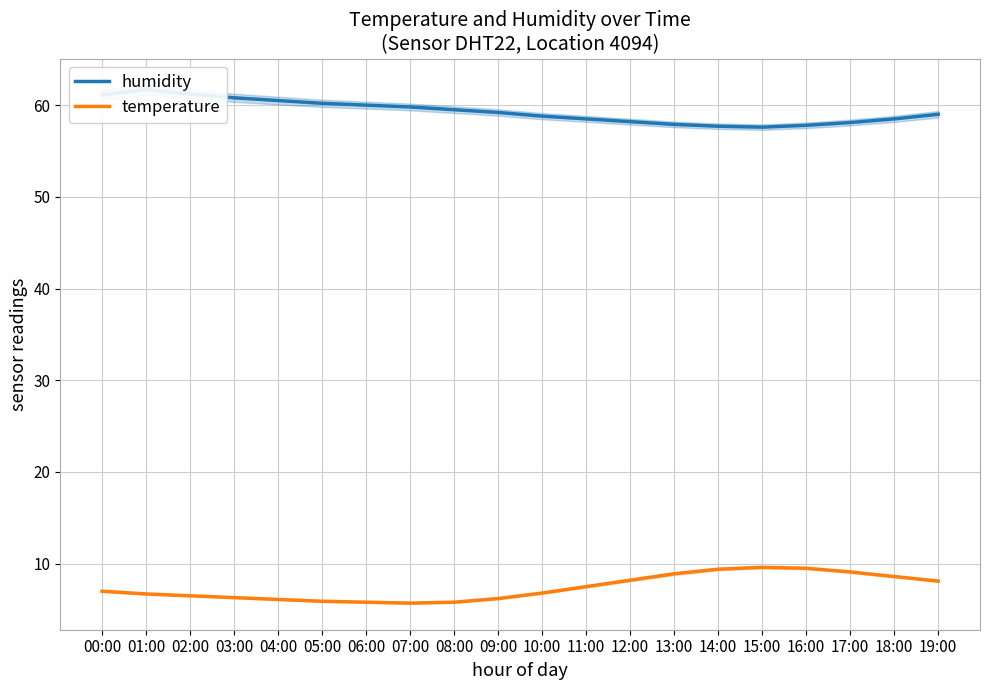

Where is the first local maximum for temperature?

15:00